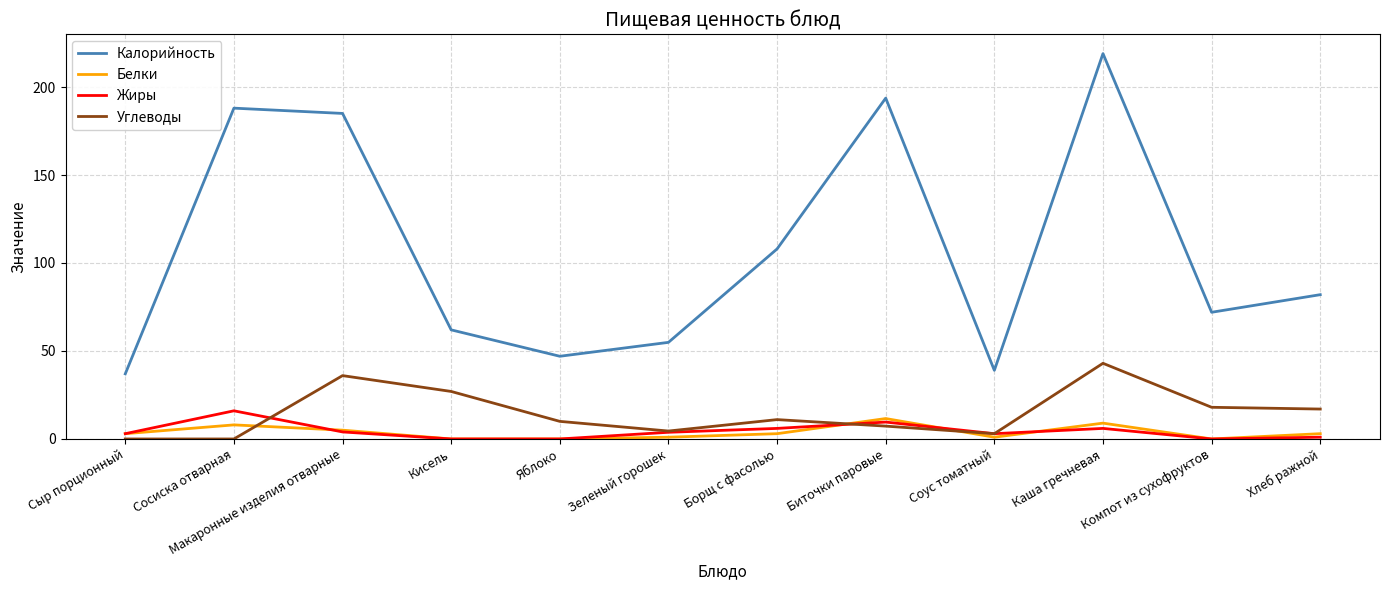

What is the difference between the maximum and minimum values in the Углеводы series?

43.0